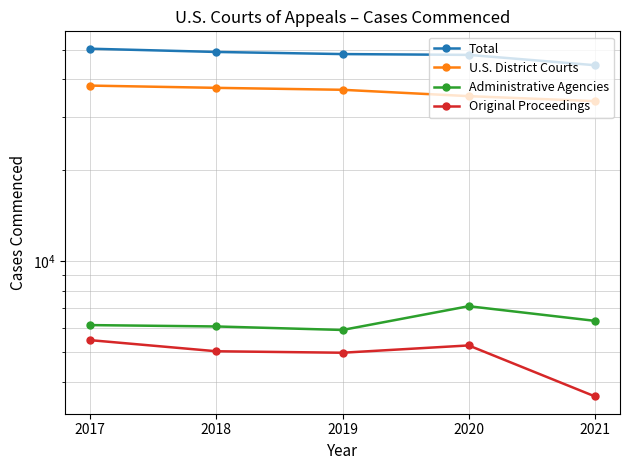

Is it true that Original Proceedings equals 4985 at 2019?

True